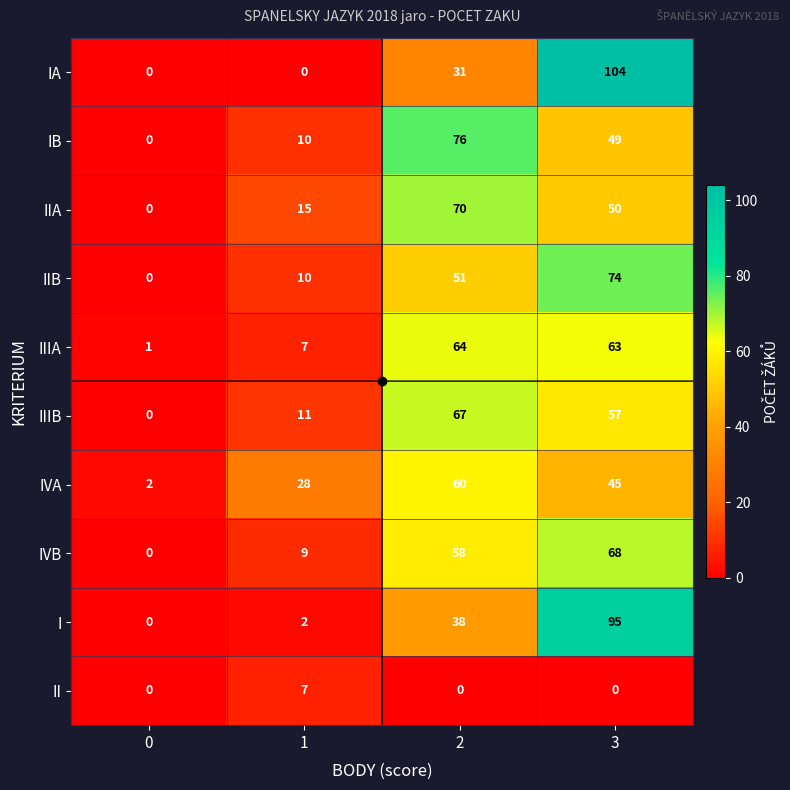

Rank the categories by IVA value from highest to lowest.

2, 3, 1, 0